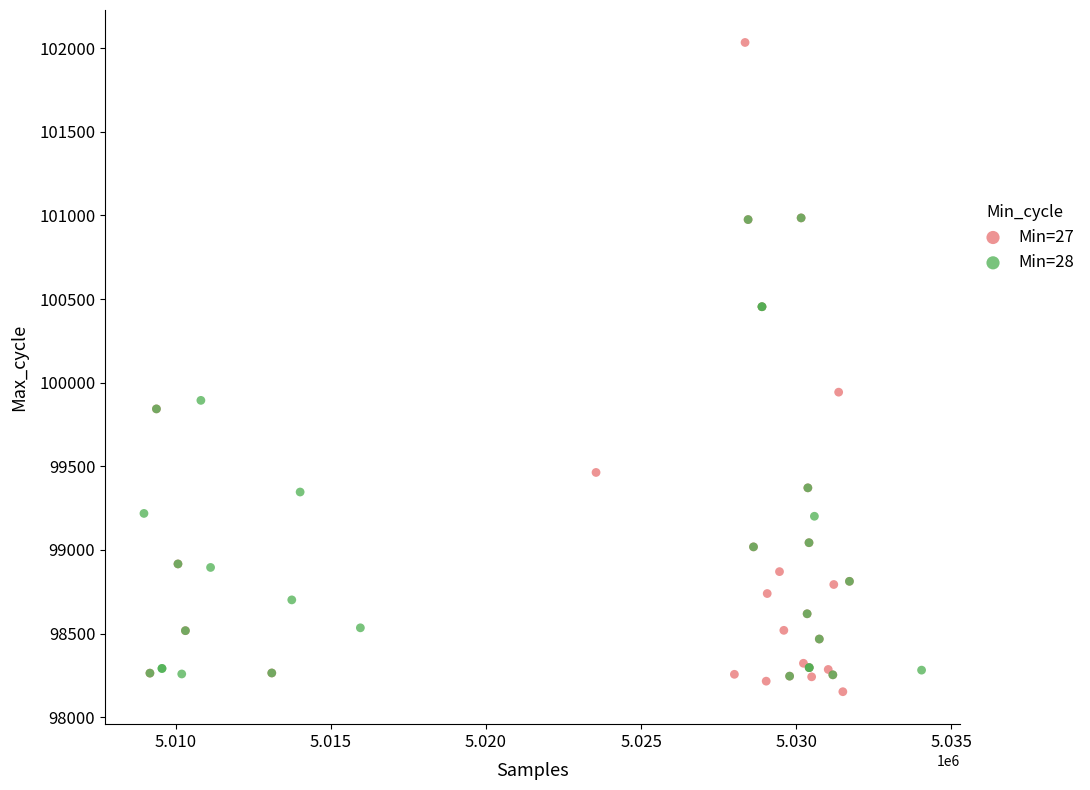

Which series contains the highest Y value?

Min=27